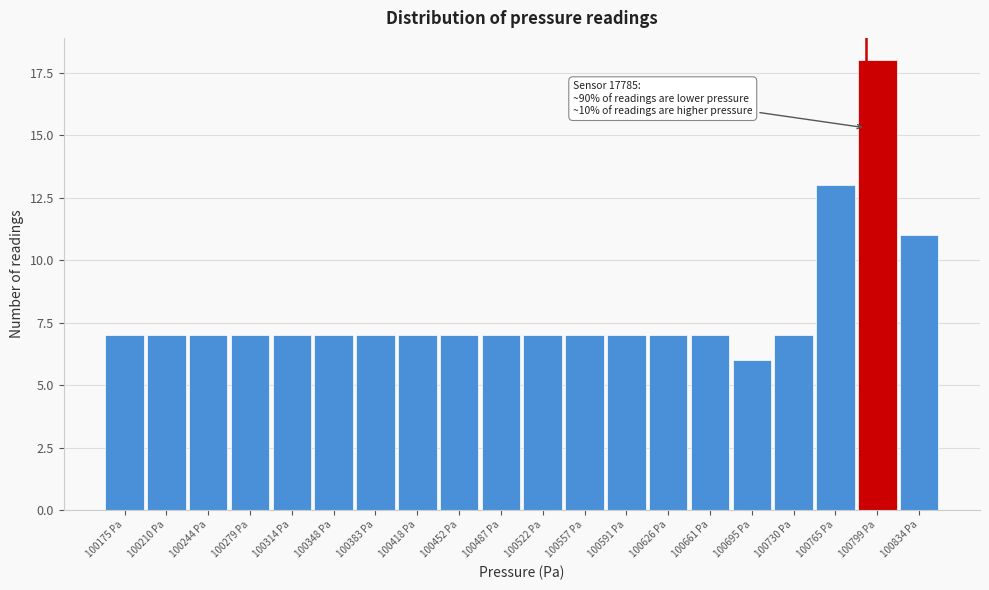

Reading right to left, what are all the values shown in this chart?

100834 Pa=11	100799 Pa=18	100765 Pa=13	100730 Pa=7	100695 Pa=6	100661 Pa=7	100626 Pa=7	100591 Pa=7	100557 Pa=7	100522 Pa=7	100487 Pa=7	100452 Pa=7	100418 Pa=7	100383 Pa=7	100348 Pa=7	100314 Pa=7	100279 Pa=7	100244 Pa=7	100210 Pa=7	100175 Pa=7